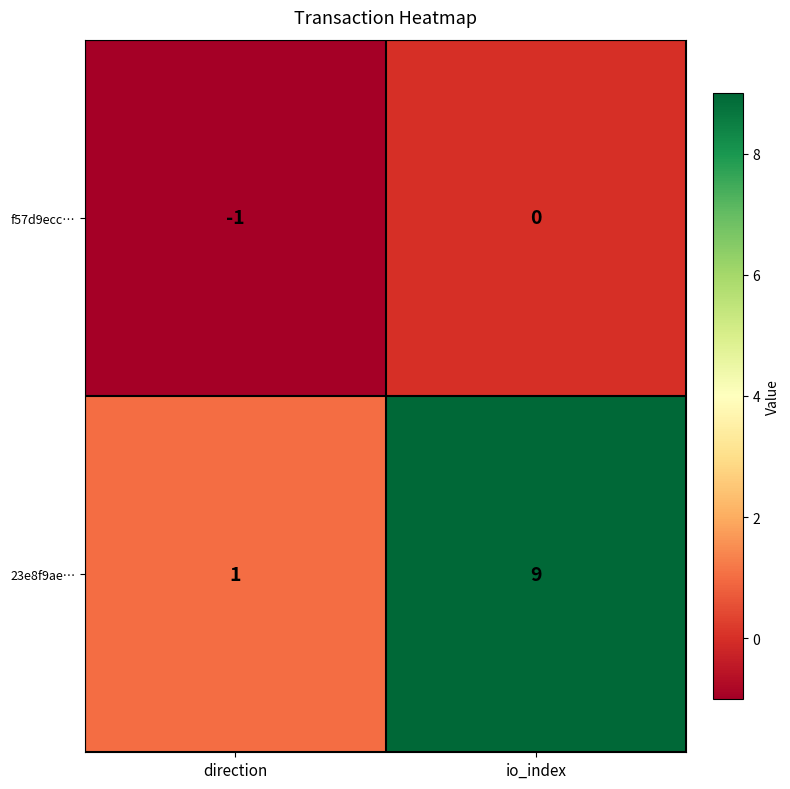

True or false: f57d9ecc… has a value of 1 at io_index.

False